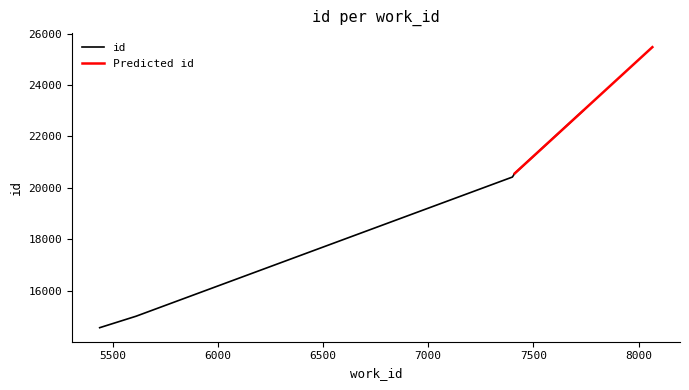

Is it true that the value at 7411 is 20562?

True